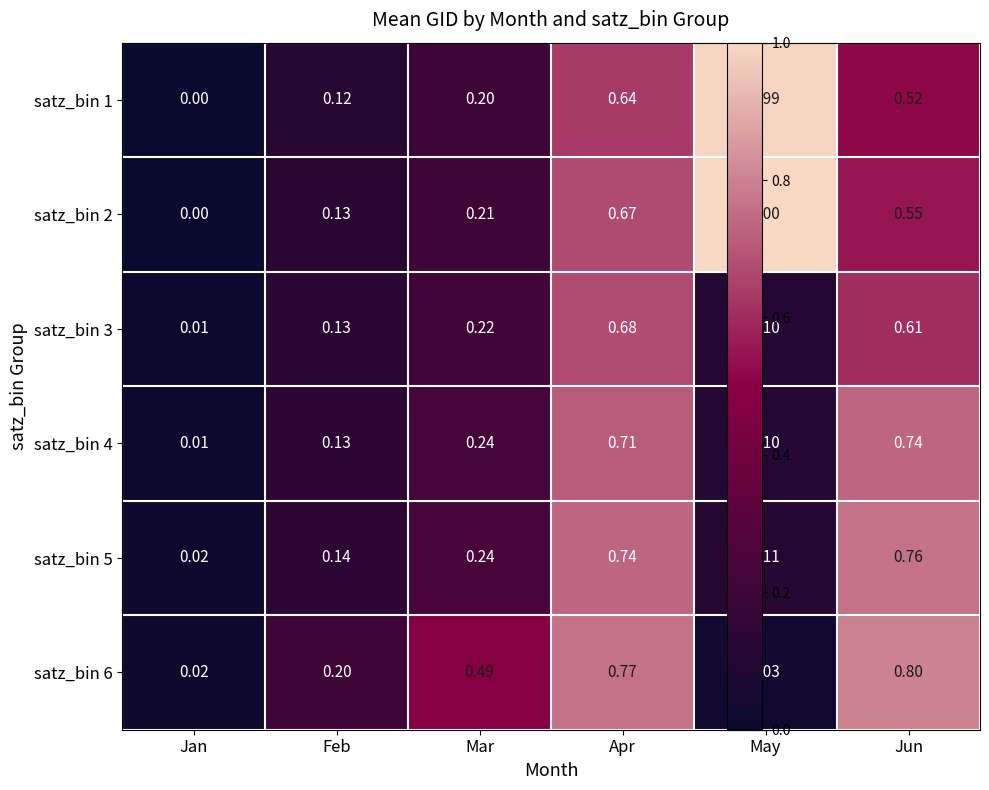

Rank the categories by satz_bin 4 value from highest to lowest.

Jun, Apr, Mar, Feb, May, Jan